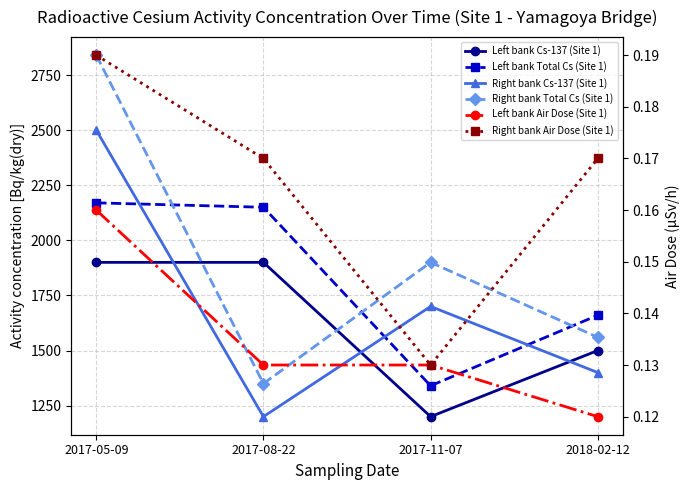

True or false: Right bank Total Cs (Site 1) and Right bank Air Dose (Site 1) cross at least once.

False